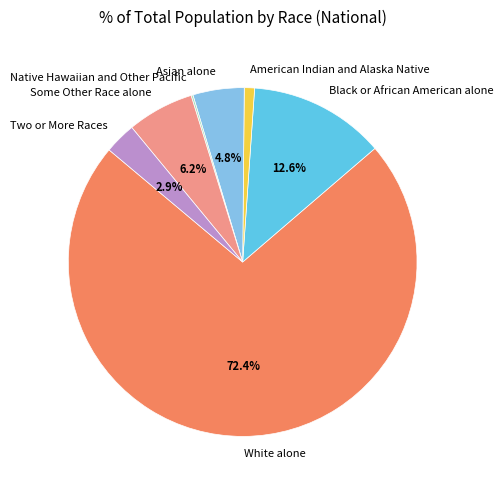

What percentage is the Asian alone slice, to the nearest percent?

5%